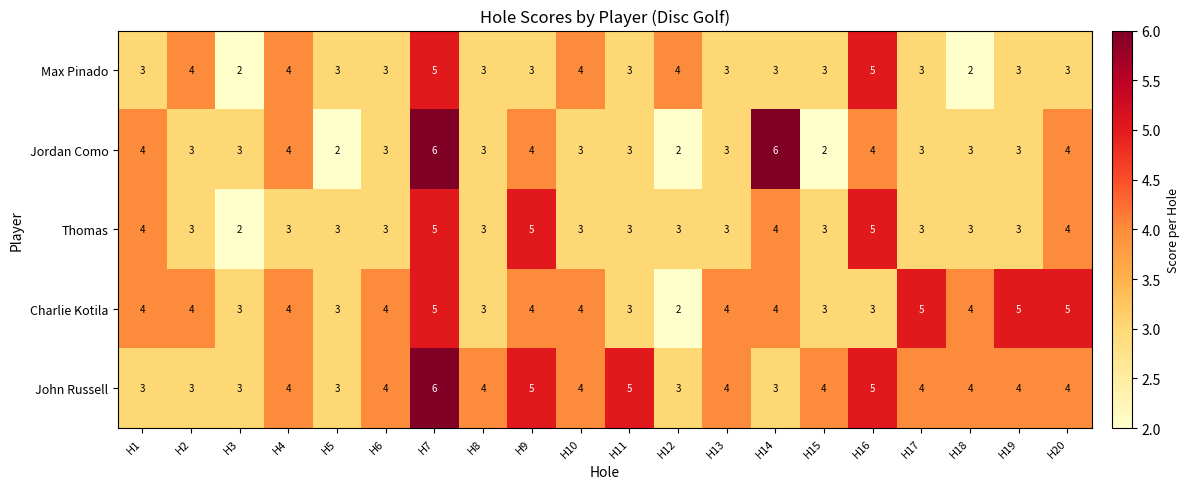

What is the sum of all Thomas values?

68